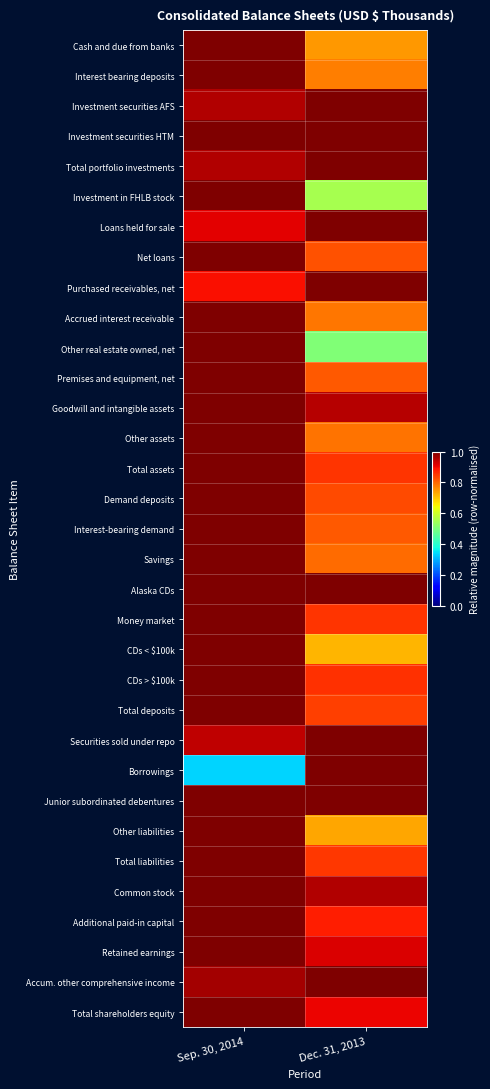

At which category is the sum across all series the highest?

Sep. 30, 2014